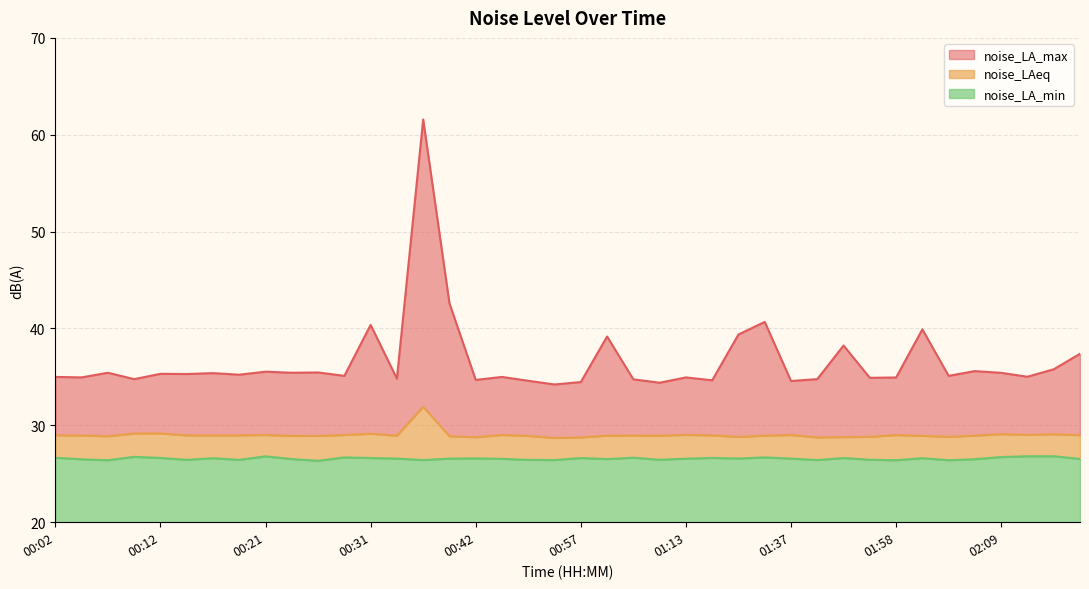

How many data points does each series have?

40